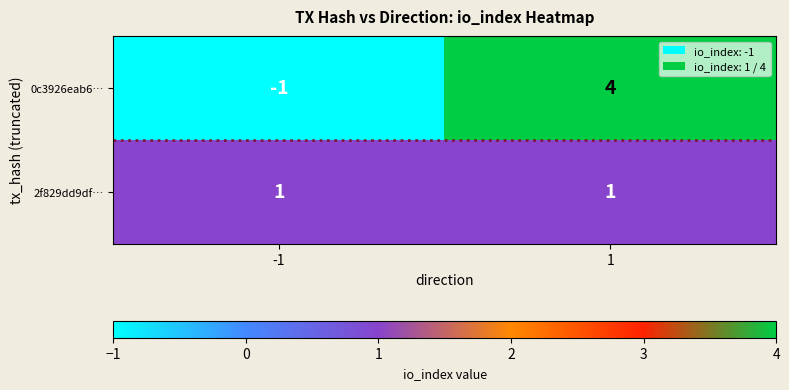

Rank the series by their average value, from highest to lowest.

0c3926eab6…, 2f829dd9df…